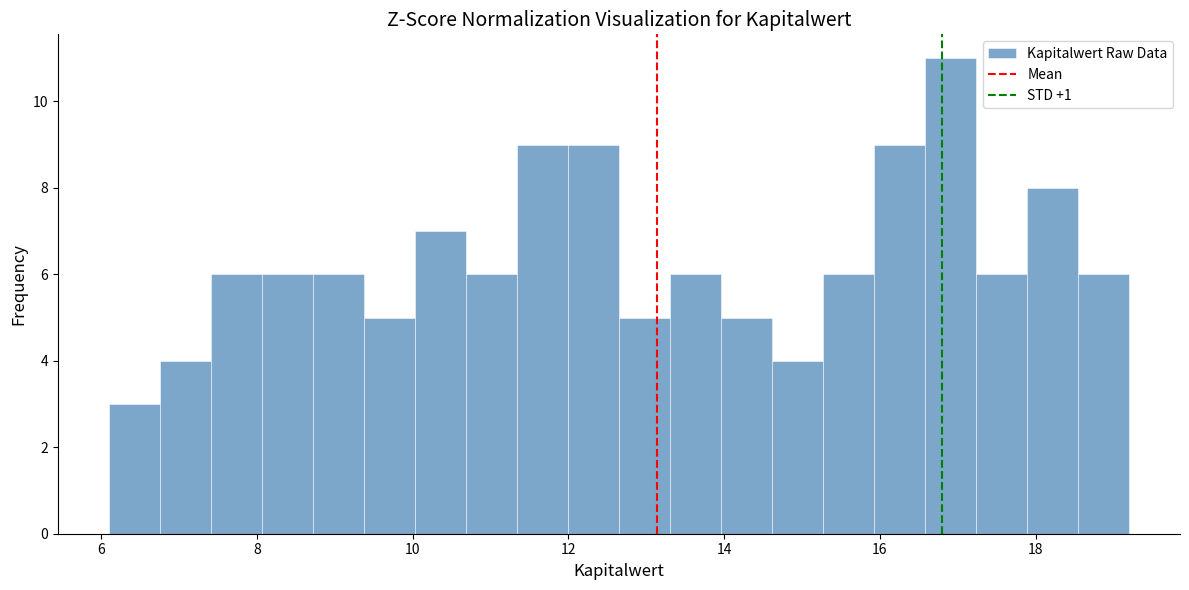

Read against the x-axis, roughly where is the centre of the tallest bar?

17.0